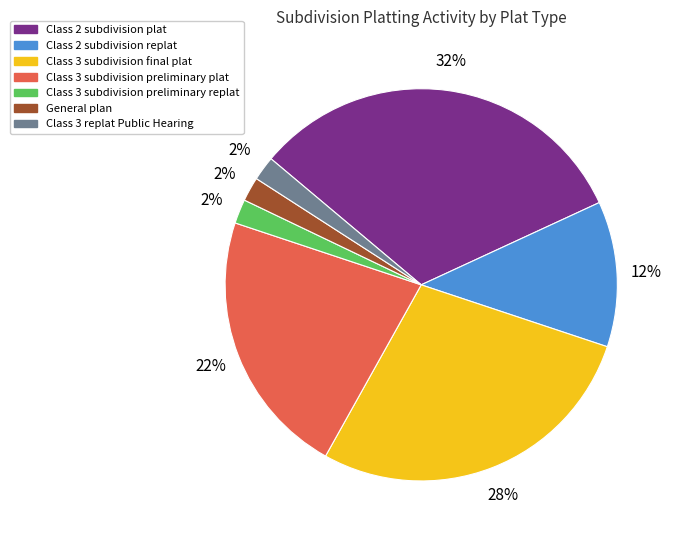

To the nearest percent, what is the difference between the largest and smallest slice percentages?

30%